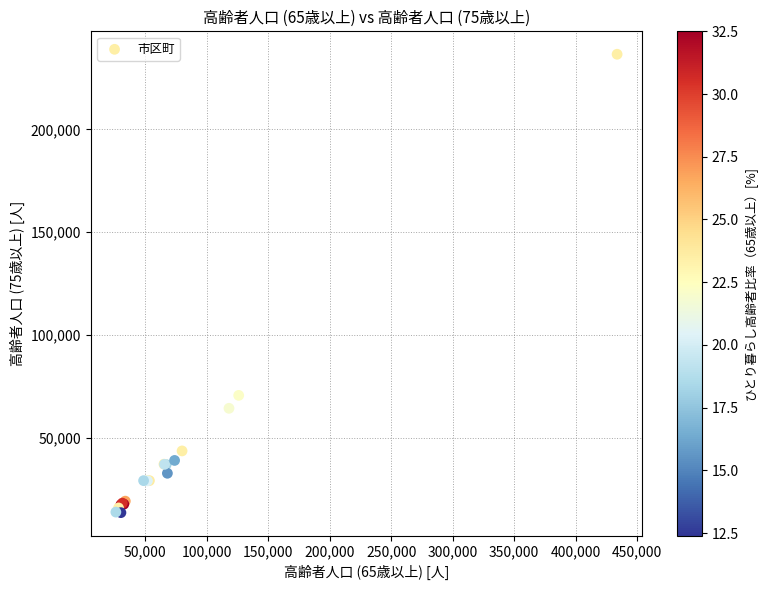

What Y value in the scatter plot is closest to 124996?

70525